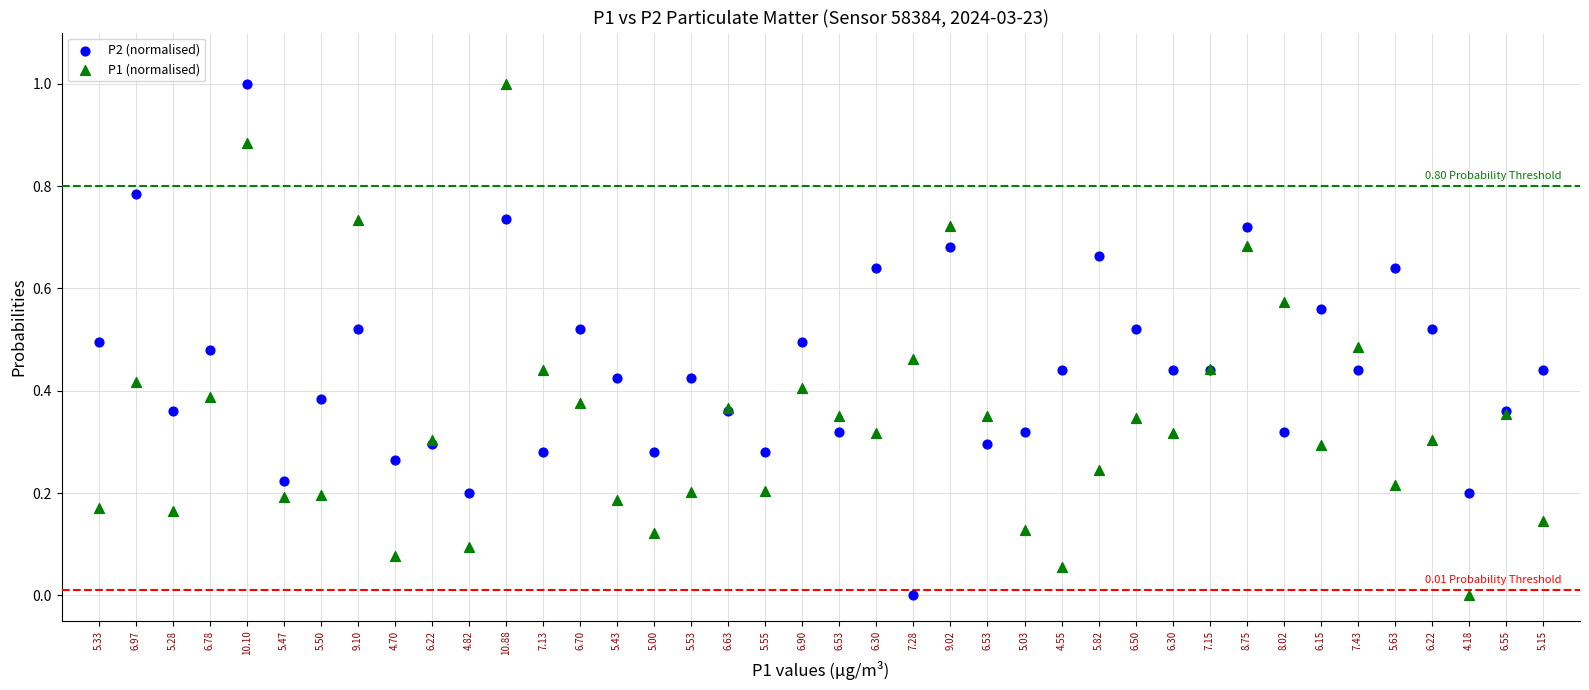

What are all the series names shown in the legend?

P2 (normalised), P1 (normalised)